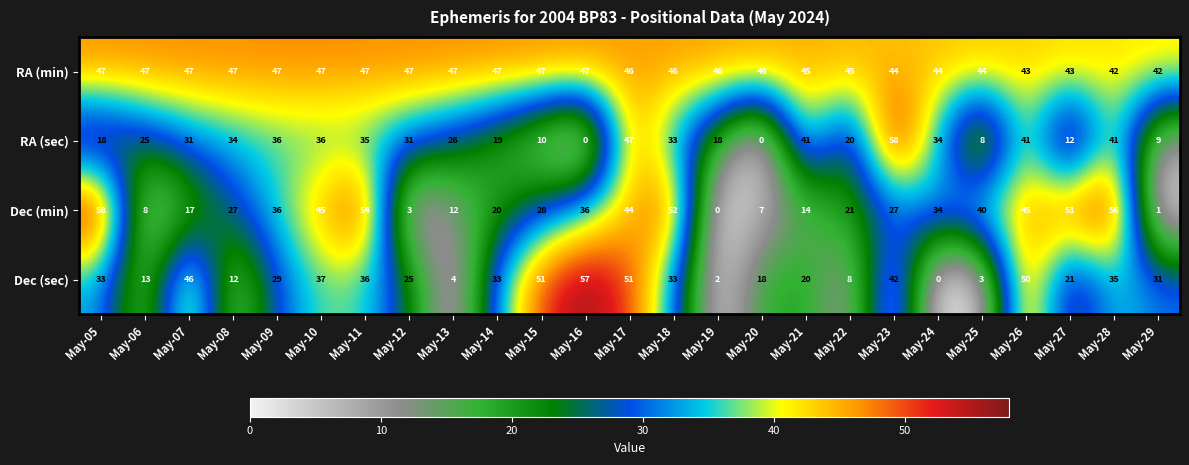

How many distinct data groups are displayed?

4